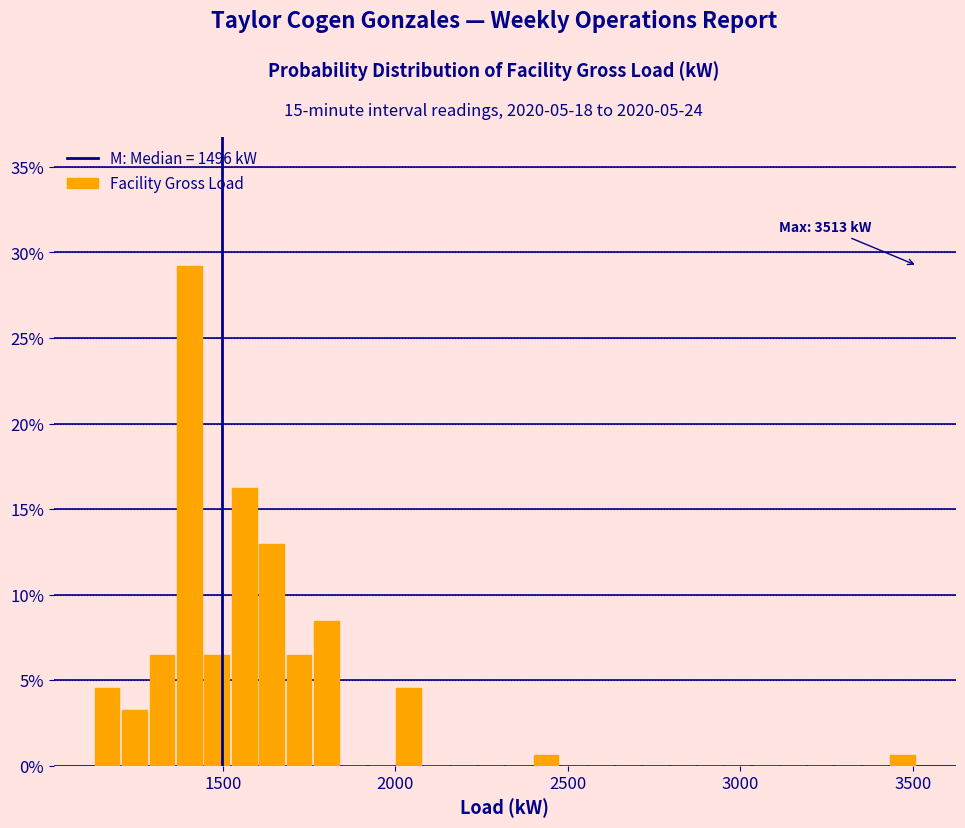

Around what value on the x-axis is the tallest bar? Give the approximate position of its centre, as read against the axis.

1400